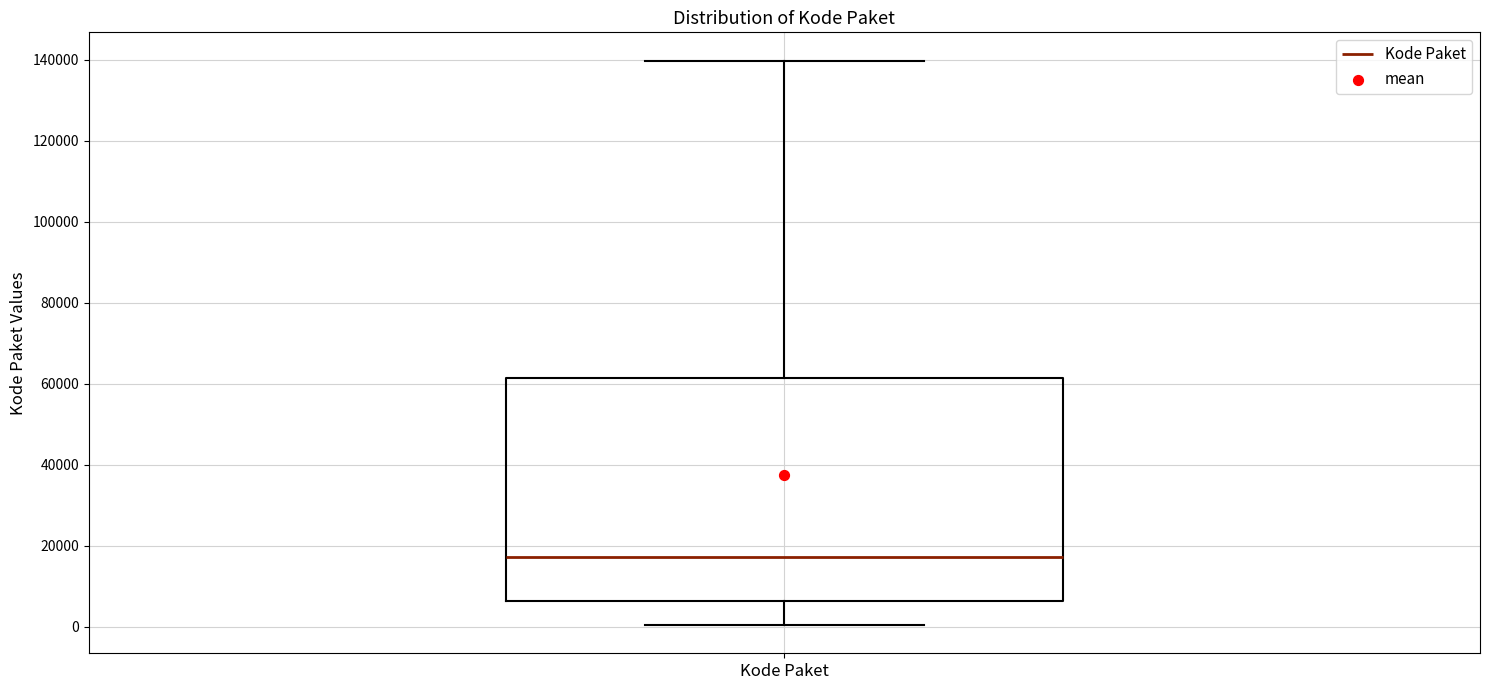

Read this box plot against the y-axis: the position of the median line, the range covered by the box, and the ends of both whiskers. The values are not printed on the chart, so give them approximately, as read against the axis.

median 18000, box 6000 to 62000, whiskers 0 to 140000